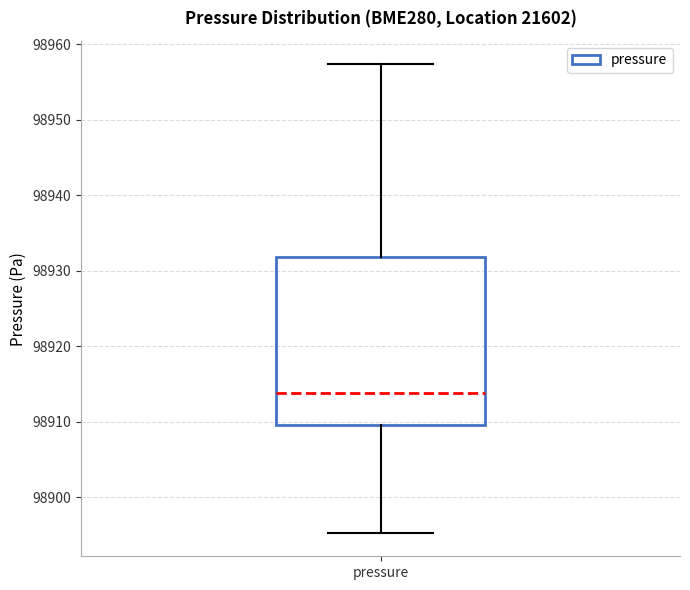

Transcribe this box plot: give where the median line is, the range the box spans, and where the two whiskers end, as read against the y-axis. The values are not printed on the chart, so give them approximately, as read against the axis.

median 98914, box 98910 to 98932, whiskers 98895 to 98957